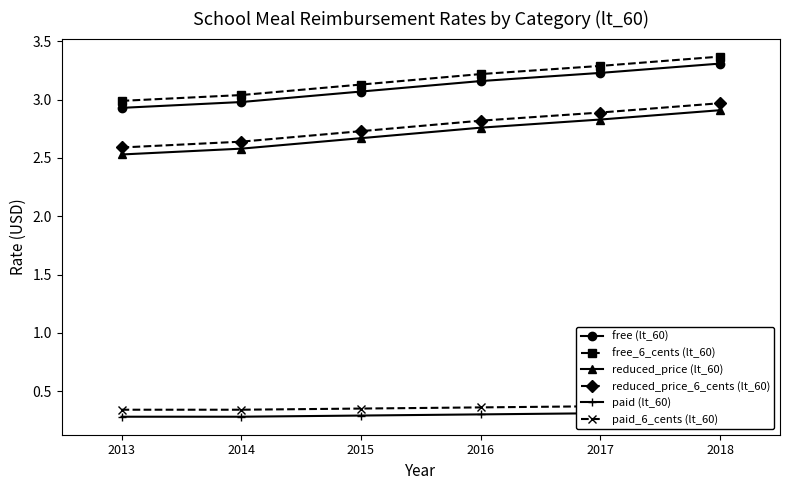

Rank the series by their maximum value, from highest to lowest.

free_6_cents (lt_60), free (lt_60), reduced_price_6_cents (lt_60), reduced_price (lt_60), paid_6_cents (lt_60), paid (lt_60)